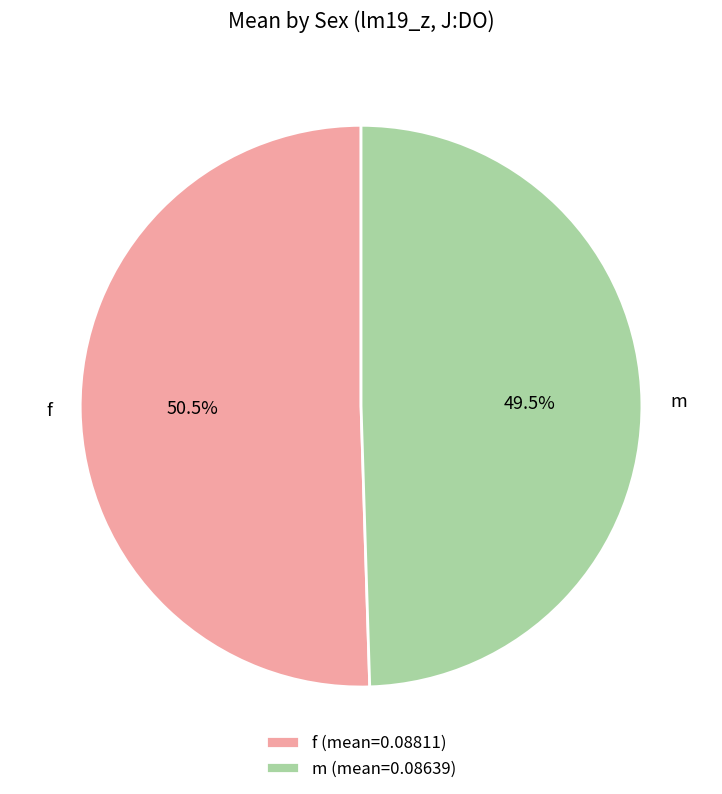

Which category has the biggest portion of the pie?

f